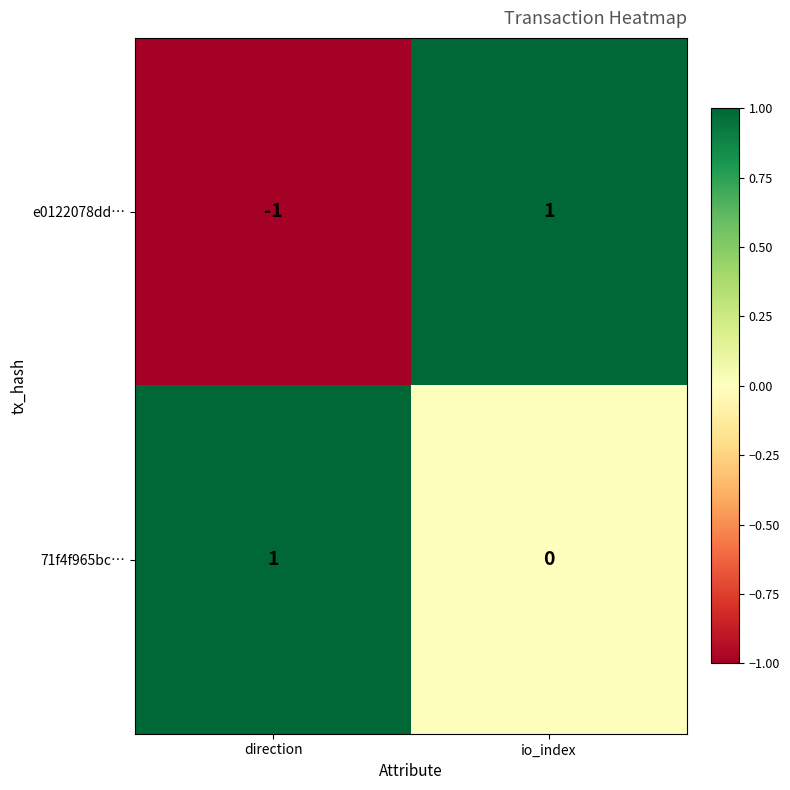

At io_index, list the series in order from smallest to largest.

71f4f965bc…, e0122078dd…